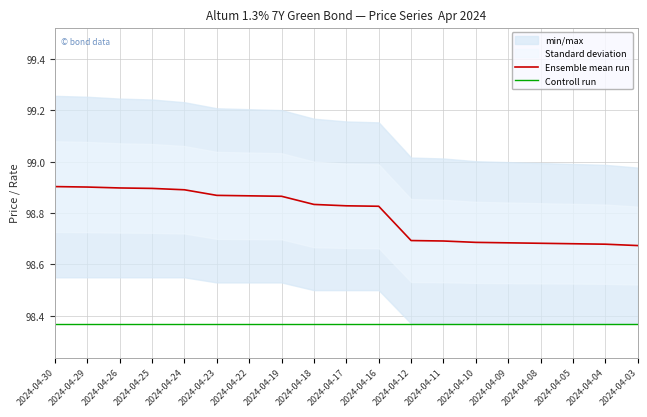

Reading left to right, extract all data points from this chart.

Ensemble mean run: 2024-04-30=98.9	2024-04-29=98.9	2024-04-26=98.9	2024-04-25=98.9	2024-04-24=98.9	2024-04-23=98.9	2024-04-22=98.9	2024-04-19=98.9	2024-04-18=98.8	2024-04-17=98.8	2024-04-16=98.8	2024-04-12=98.7	2024-04-11=98.7	2024-04-10=98.7	2024-04-09=98.7	2024-04-08=98.7	2024-04-05=98.7	2024-04-04=98.7	2024-04-03=98.7
Controll run: 2024-04-30=98.4	2024-04-29=98.4	2024-04-26=98.4	2024-04-25=98.4	2024-04-24=98.4	2024-04-23=98.4	2024-04-22=98.4	2024-04-19=98.4	2024-04-18=98.4	2024-04-17=98.4	2024-04-16=98.4	2024-04-12=98.4	2024-04-11=98.4	2024-04-10=98.4	2024-04-09=98.4	2024-04-08=98.4	2024-04-05=98.4	2024-04-04=98.4	2024-04-03=98.4